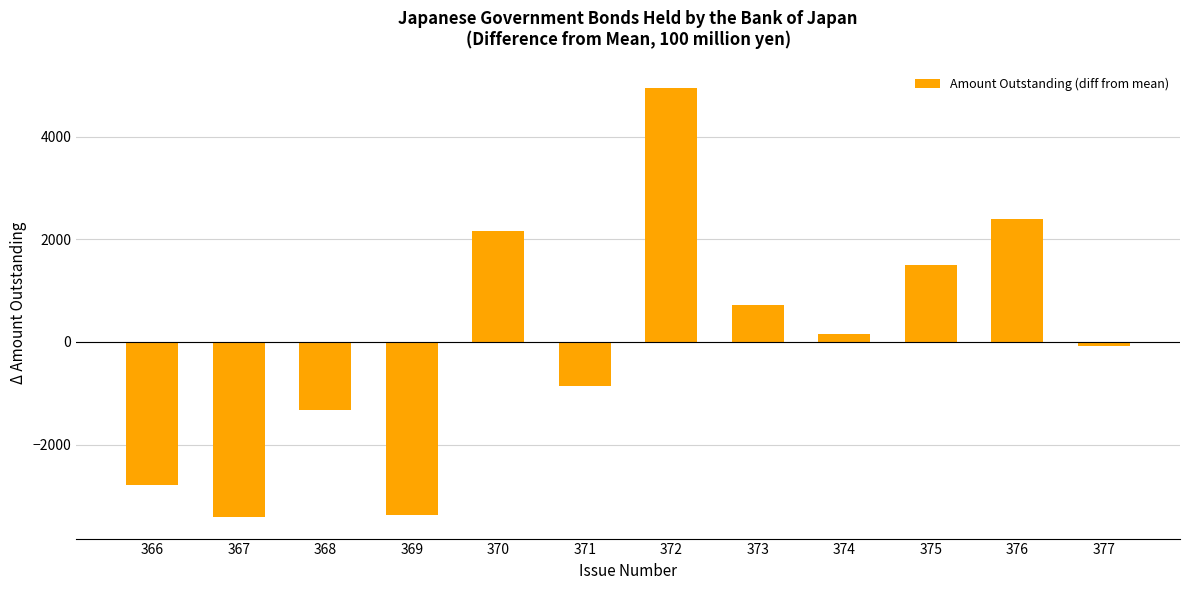

Where does the data first go above 145?

370